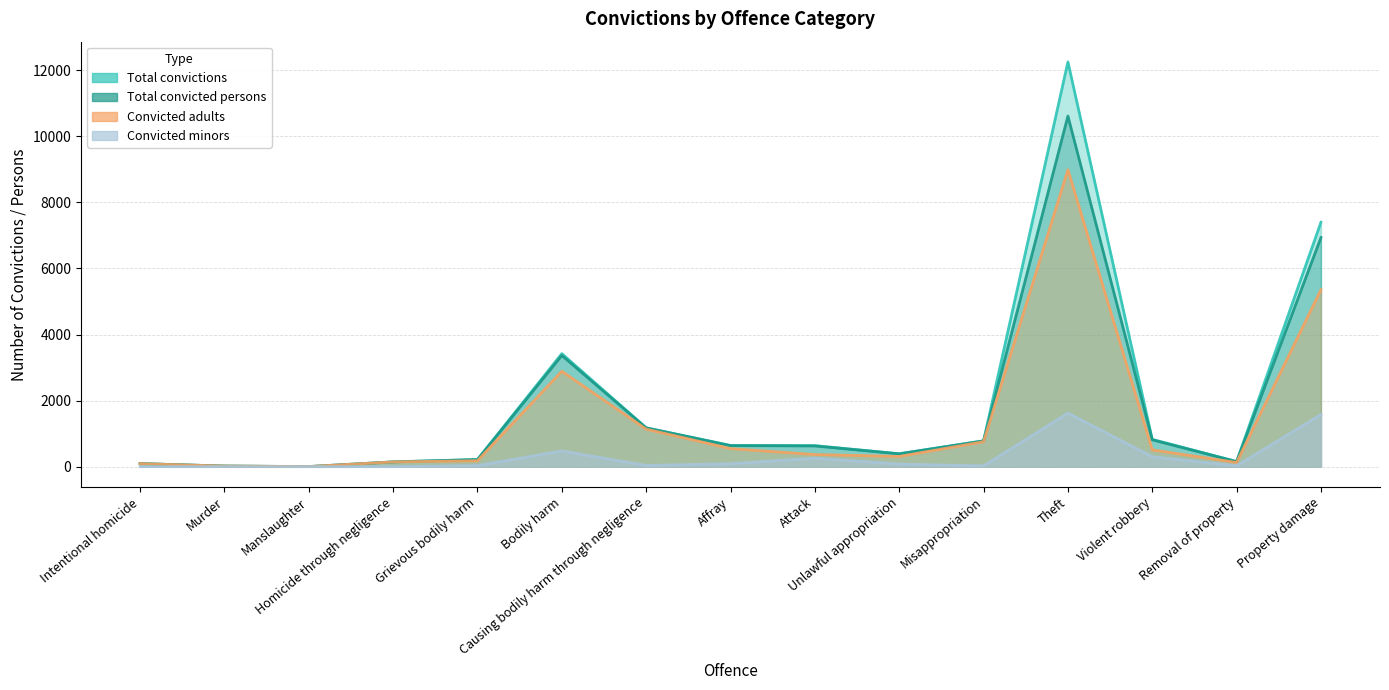

What is the label of the 12th point from the left?

Theft